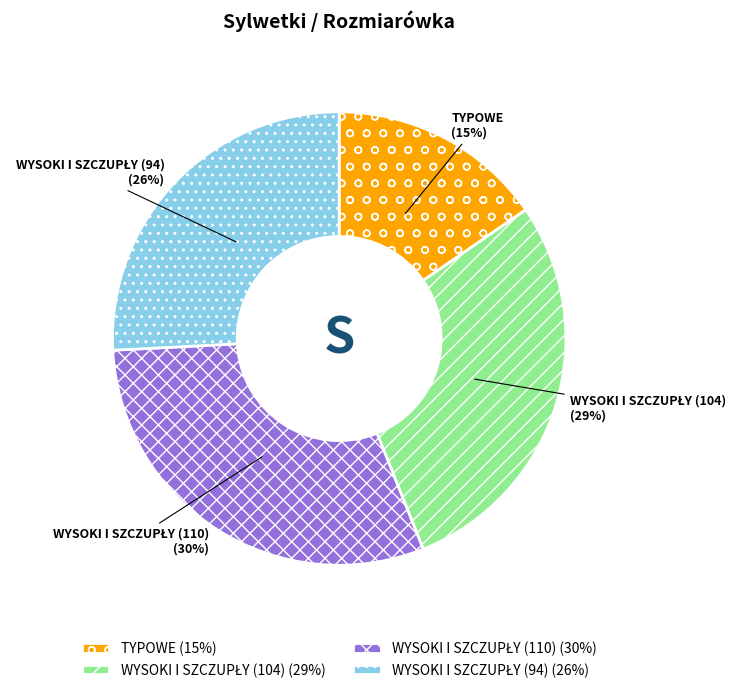

How many segments does this pie chart have?

4